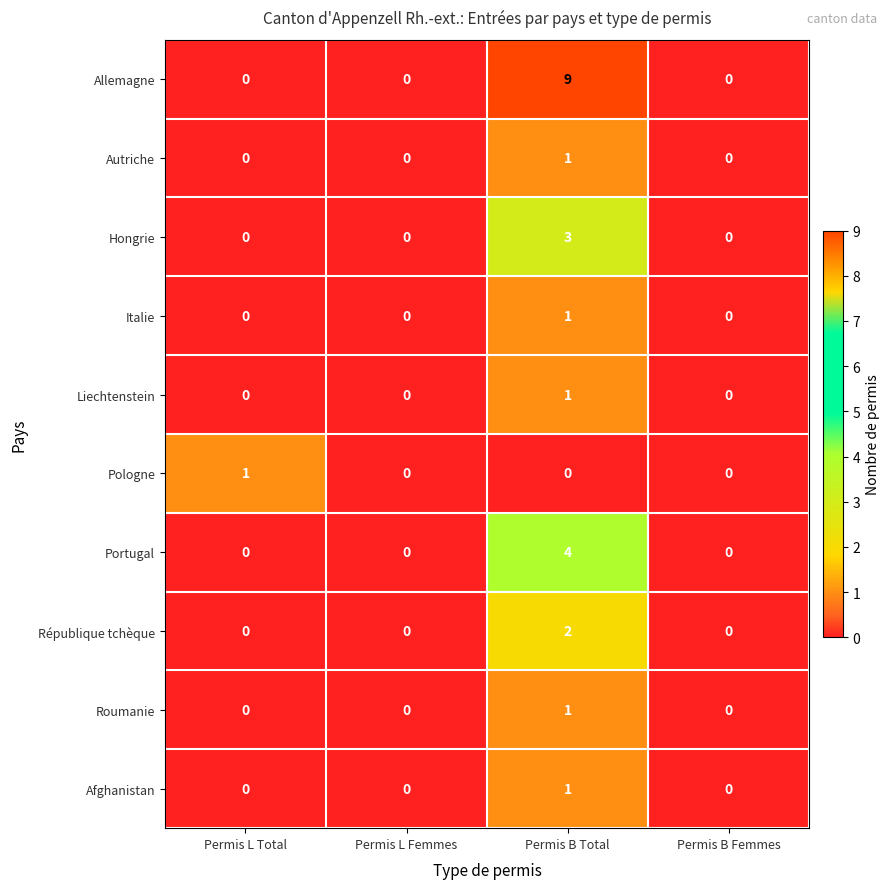

Which series has the largest range (max minus min)?

Allemagne